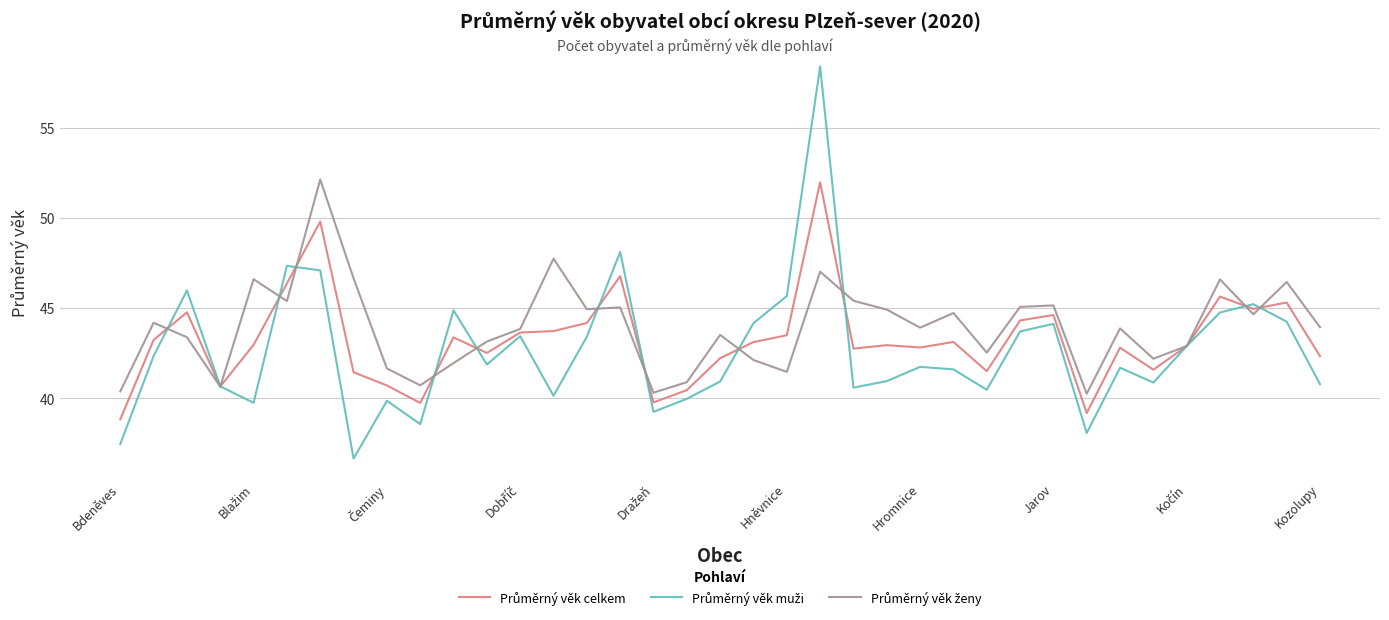

What is the minimum value shown in the chart?

36.7